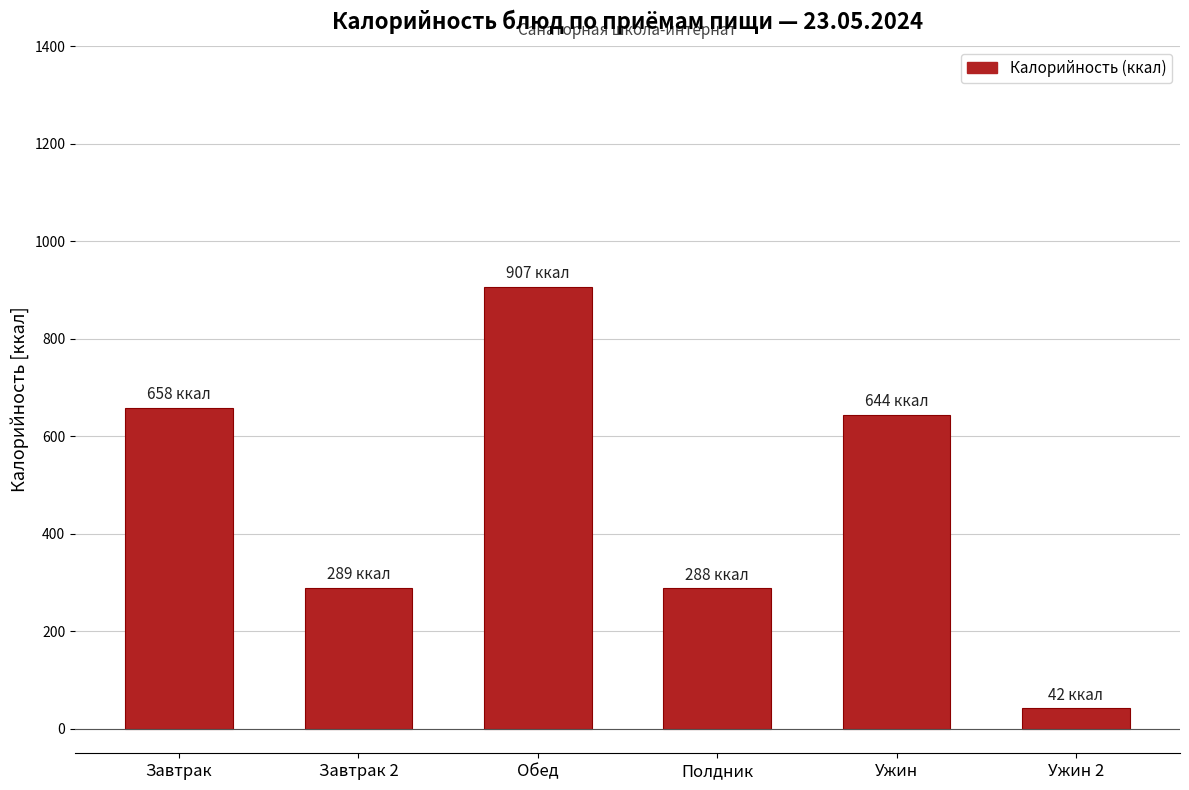

What is the difference between the maximum and minimum values?

865